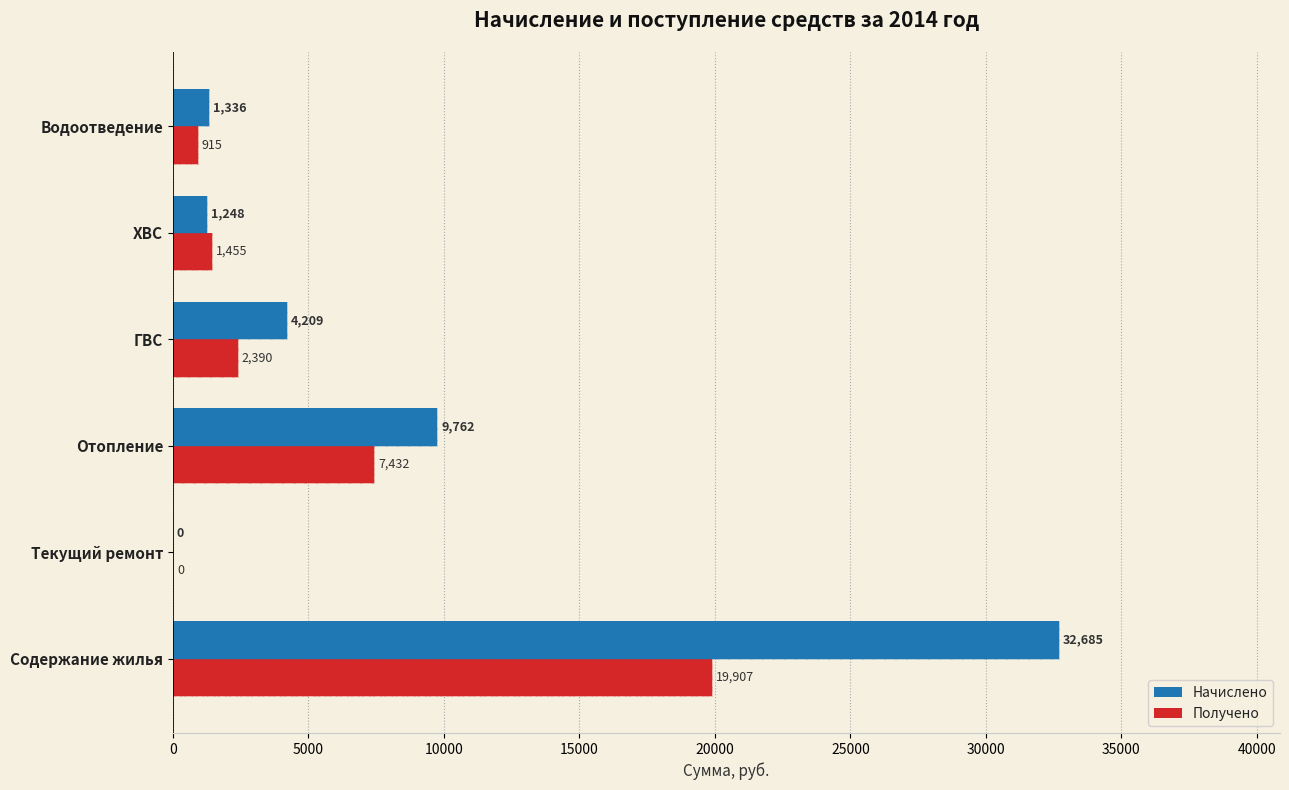

Reading left to right, what are all the values shown in this chart?

Начислено: 32685.1	0.0	9761.9	4209.4	1248.4	1335.9
Получено: 19907.0	0.0	7431.7	2390.0	1455.0	915.2